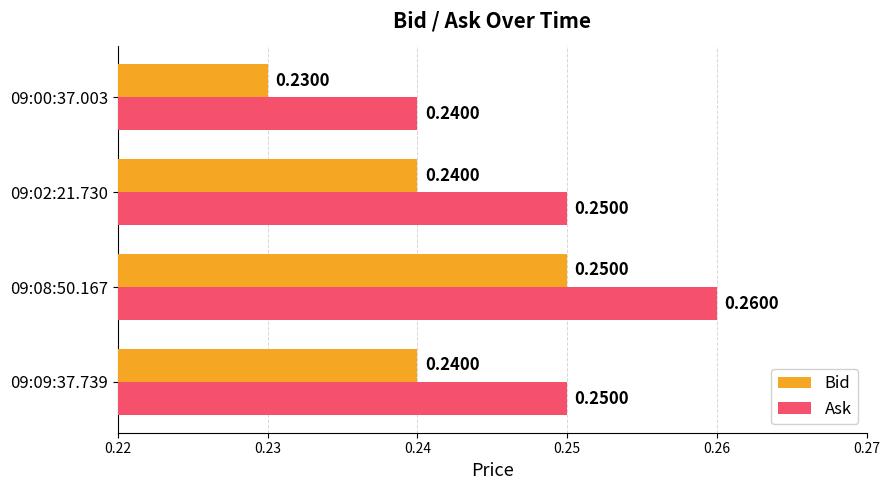

List the series in order of their overall mean, highest first.

Ask, Bid